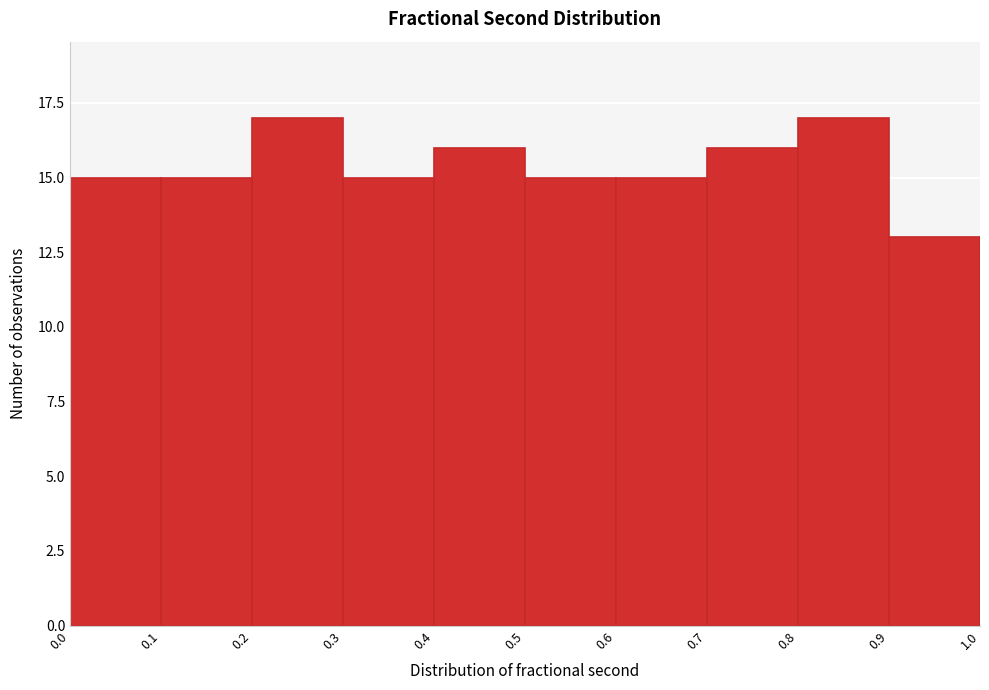

What is the height of the bar covering 0.1 to 0.2 on the x-axis? The values are not printed on the chart, so give them approximately, as read against the axis.

15